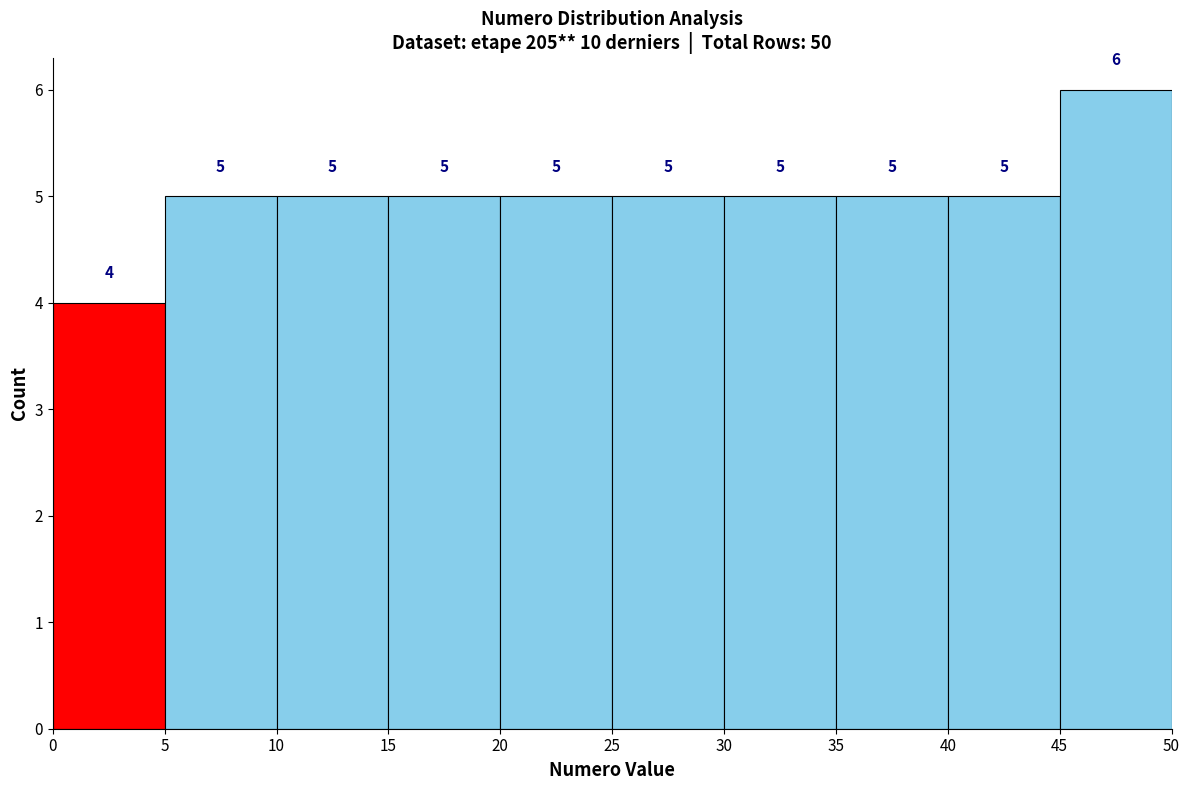

How tall is the bar that spans 20 to 25 on the x-axis?

5